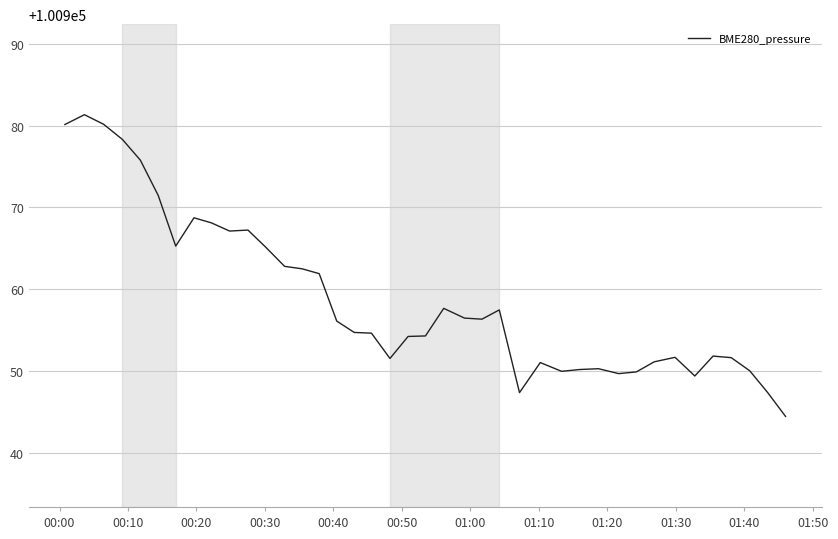

What is the greatest value displayed?

100981.3